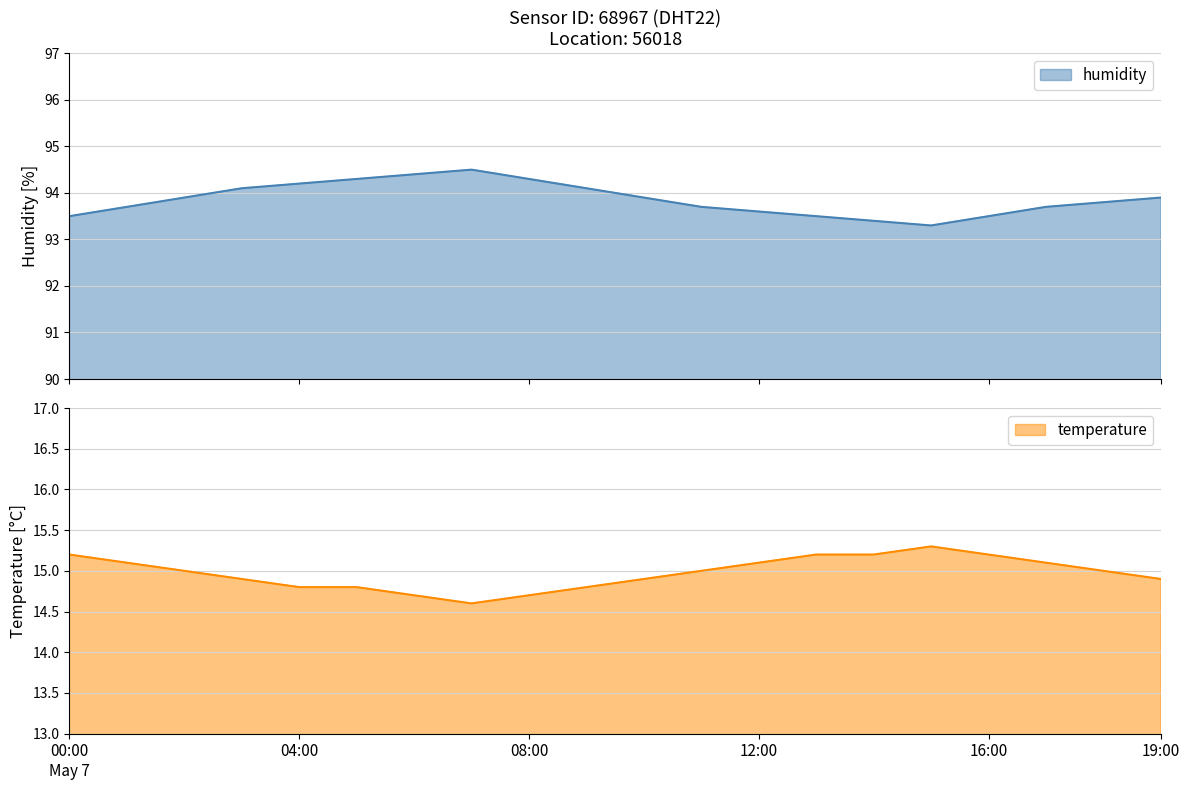

True or false: humidity has a value of 94.1 at 03:00.

True